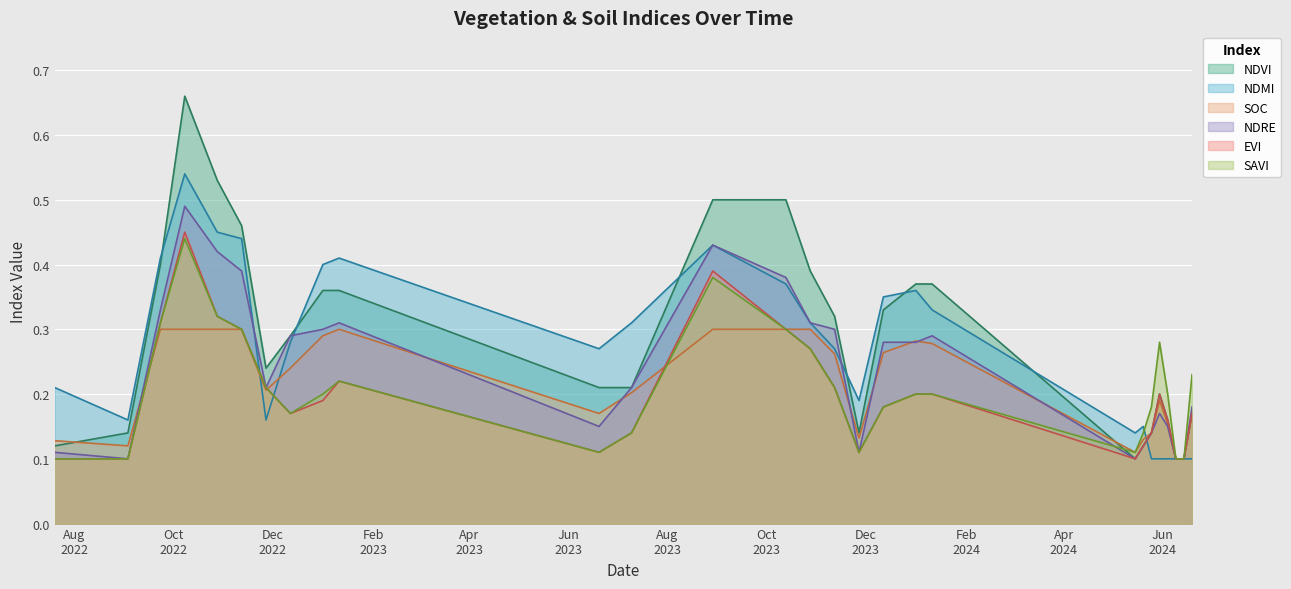

How many interior local valleys does the soc series have?

5